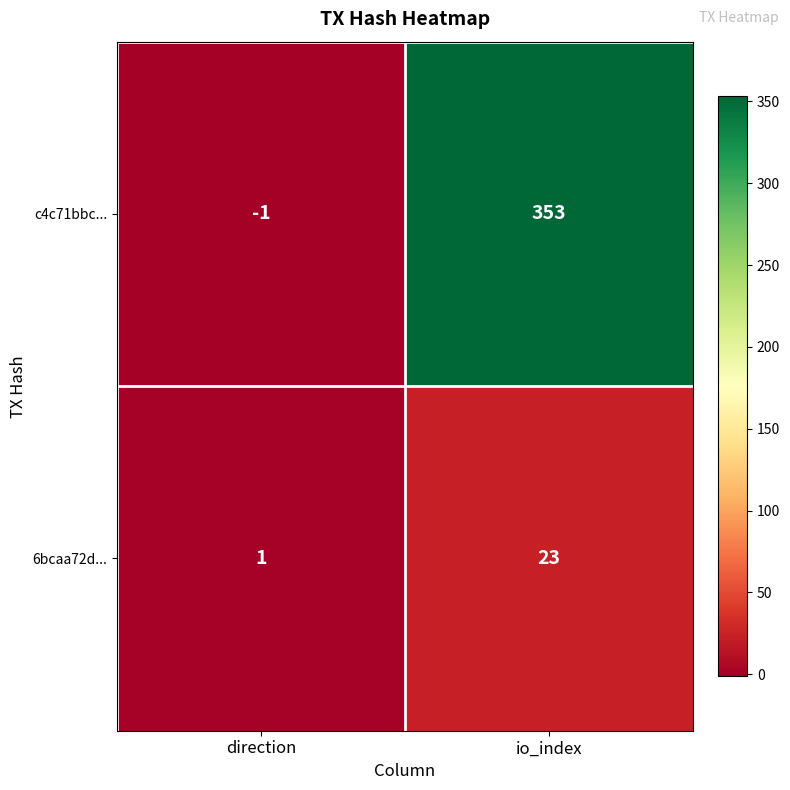

At direction, list the series in order from largest to smallest.

6bcaa72d..., c4c71bbc...